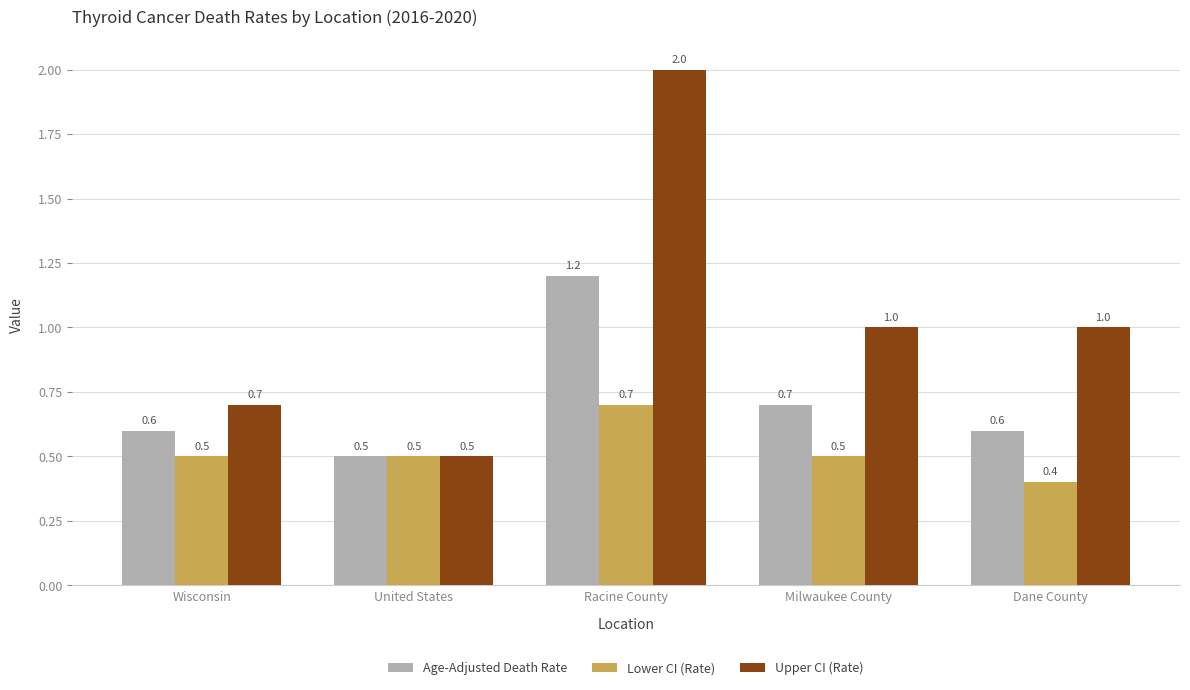

Which series has the largest total across all categories?

Upper CI (Rate)